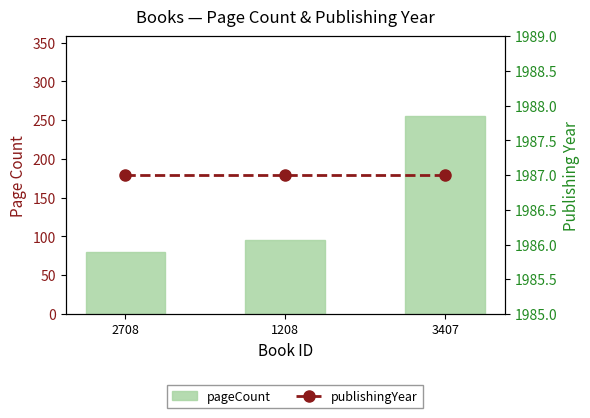

The publishingYear series shows 1987 at 2708. True or false?

True